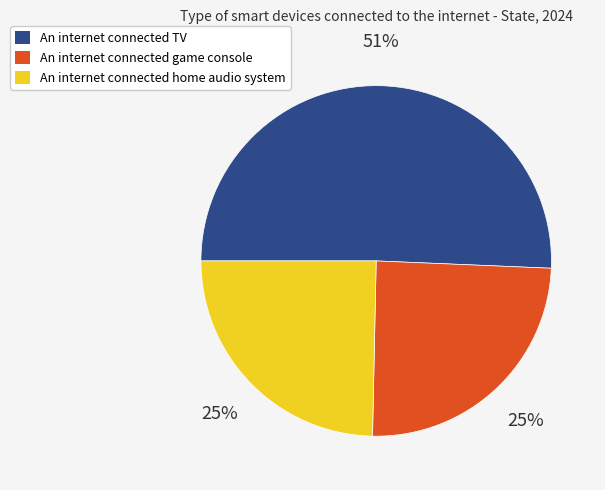

To the nearest percent, what is the difference between the largest and smallest slice percentages?

26%